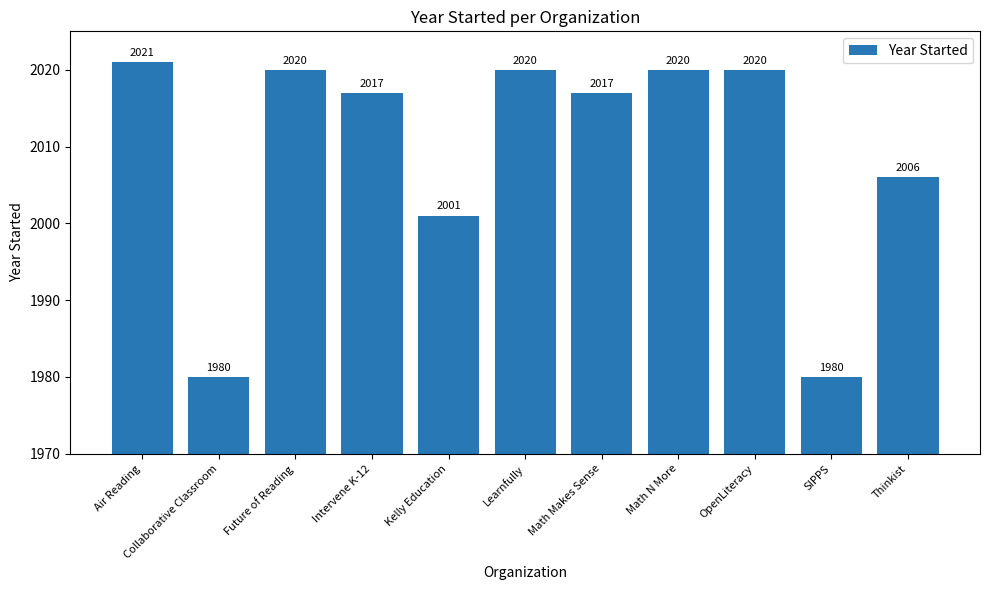

Are the bars horizontal?

No